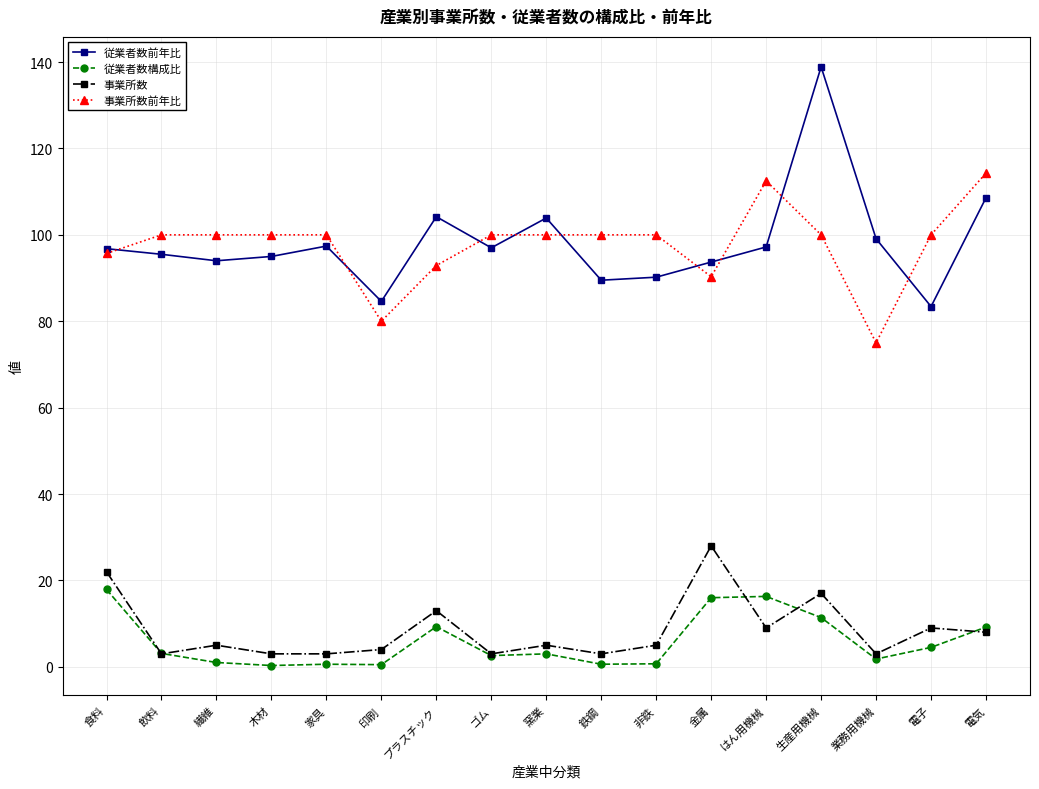

At which label does 従業者数前年比 first exceed 96?

食料